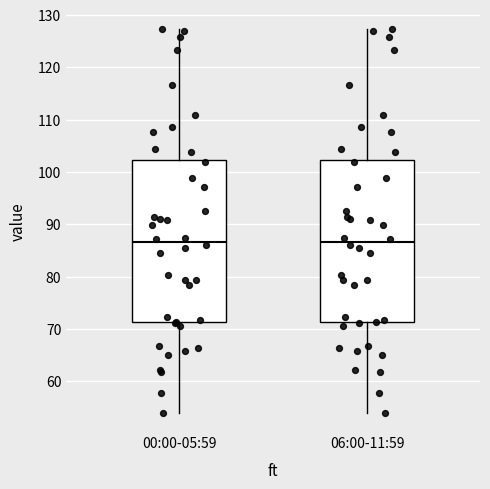

Reading left to right, read every box against the y-axis: the position of its median line, the range the box covers, and the ends of its whiskers. The values are not printed on the chart, so give them approximately, as read against the axis.

00:00-05:59: median 87, box 71 to 102, whiskers 54 to 127
06:00-11:59: median 87, box 71 to 102, whiskers 54 to 127